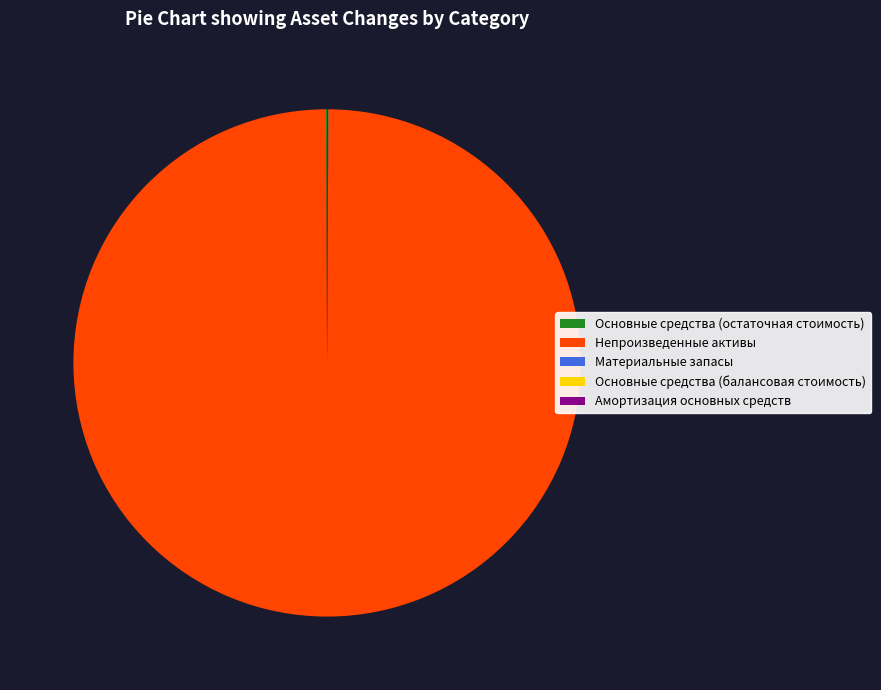

True or false: Непроизведенные активы accounts for 100% of the total.

True